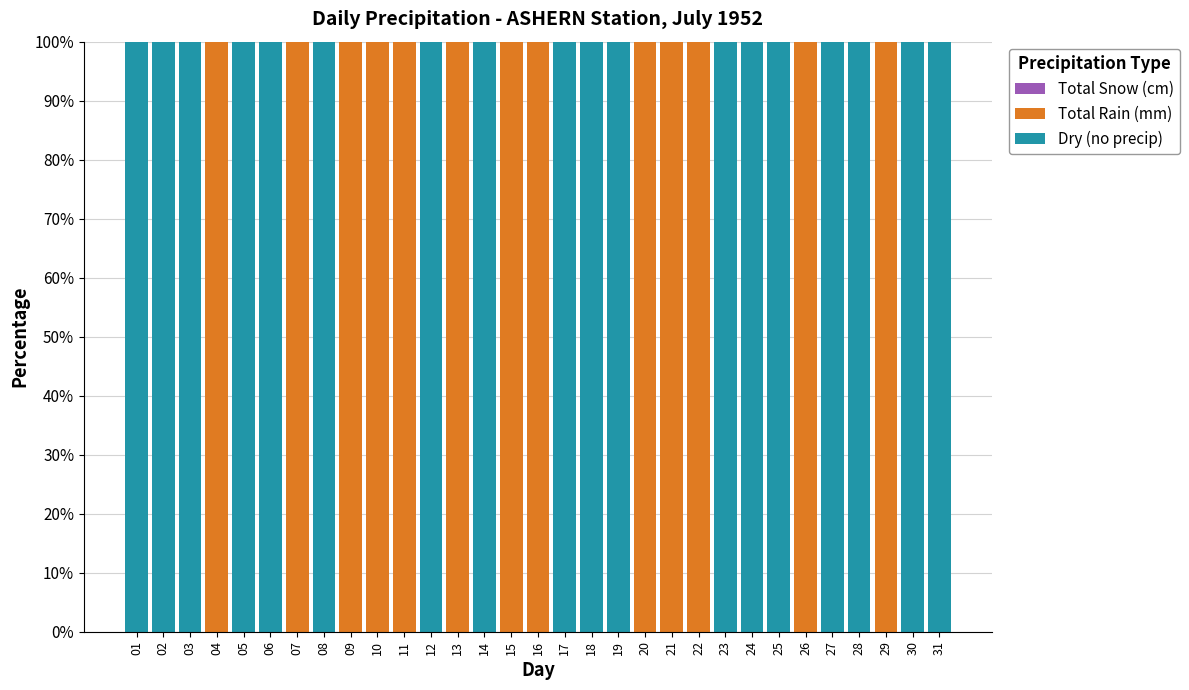

What is the total value across all series at 05?

100.0